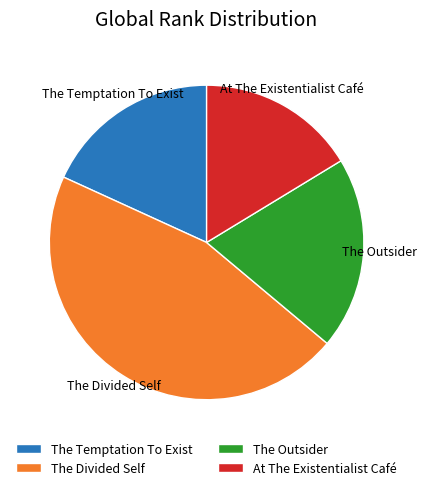

What is the smallest slice in the pie chart?

At The Existentialist Café